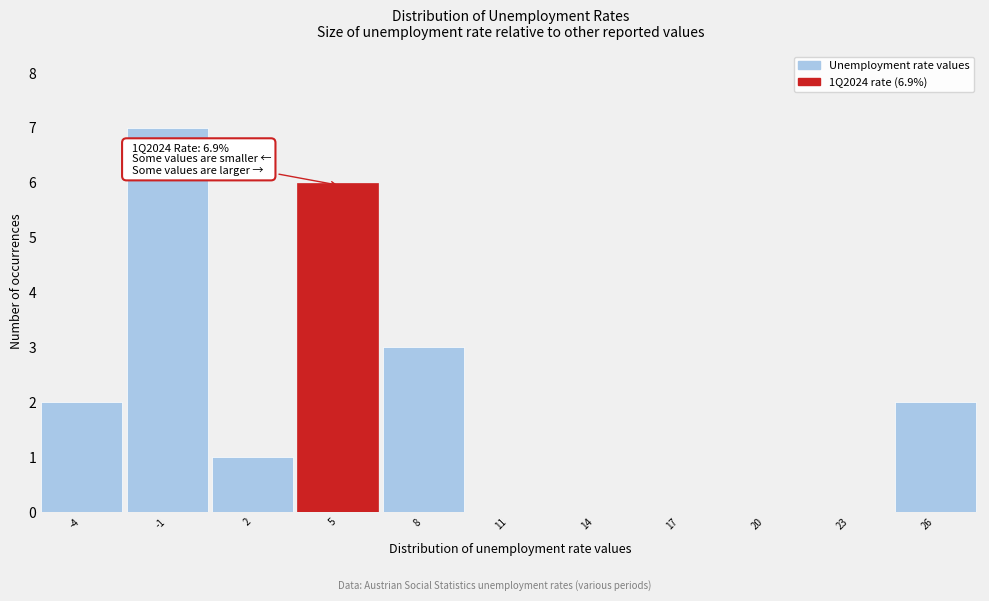

Reading right to left, list all the values displayed in this chart.

26=2	23=0	20=0	17=0	14=0	11=0	8=3	5=6	2=1	-1=7	-4=2